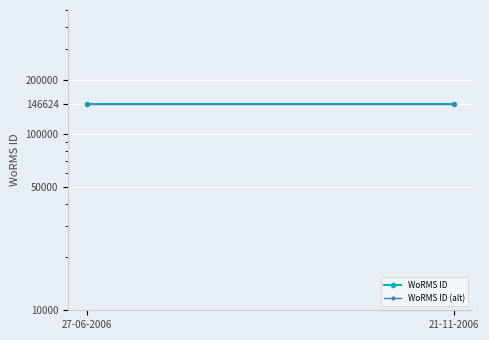

Which series has the largest range (max minus min)?

WoRMS ID